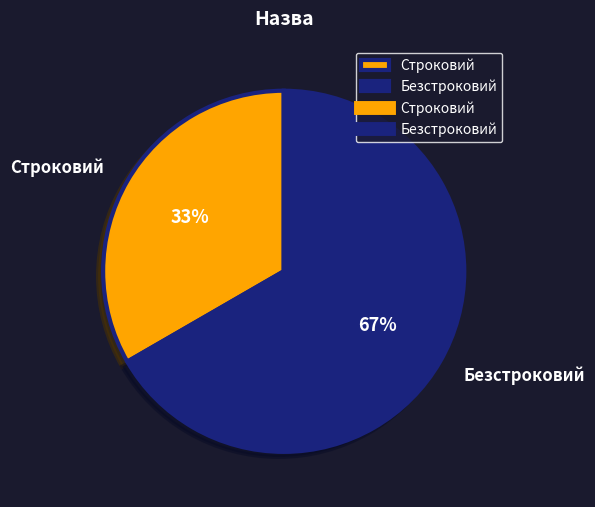

Count the number of slices in the pie.

2